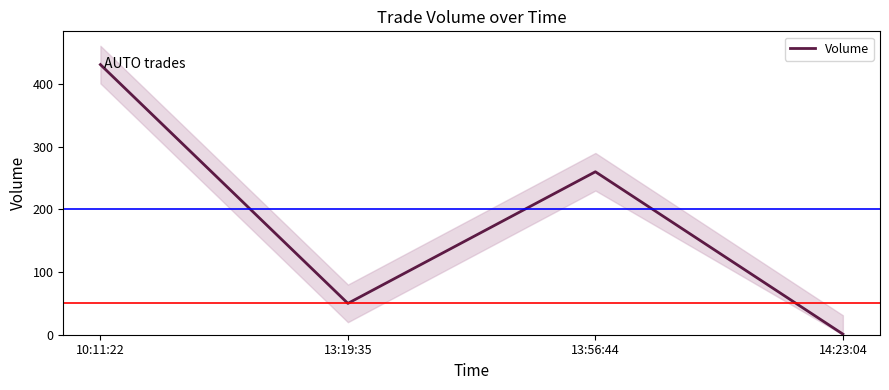

What is the label of the 2nd point from the right?

13:56:44